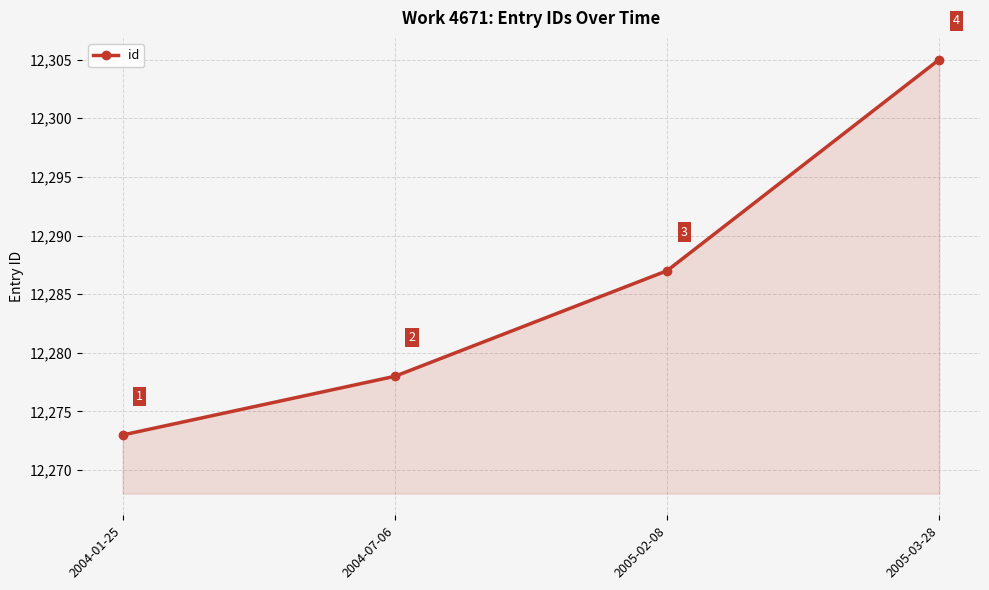

What is the difference between the maximum and minimum values?

32